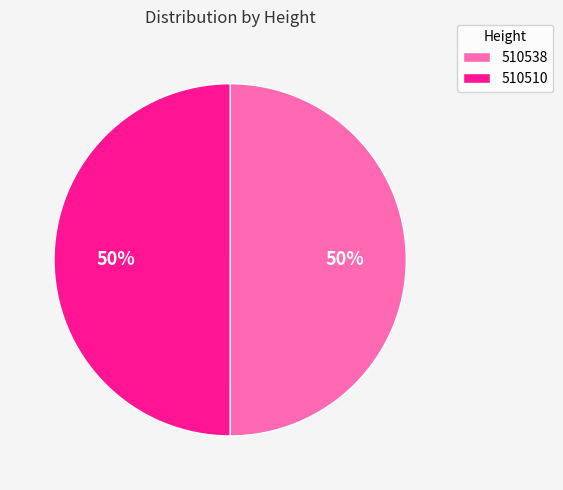

To the nearest percent, what portion does 510538 represent?

50%